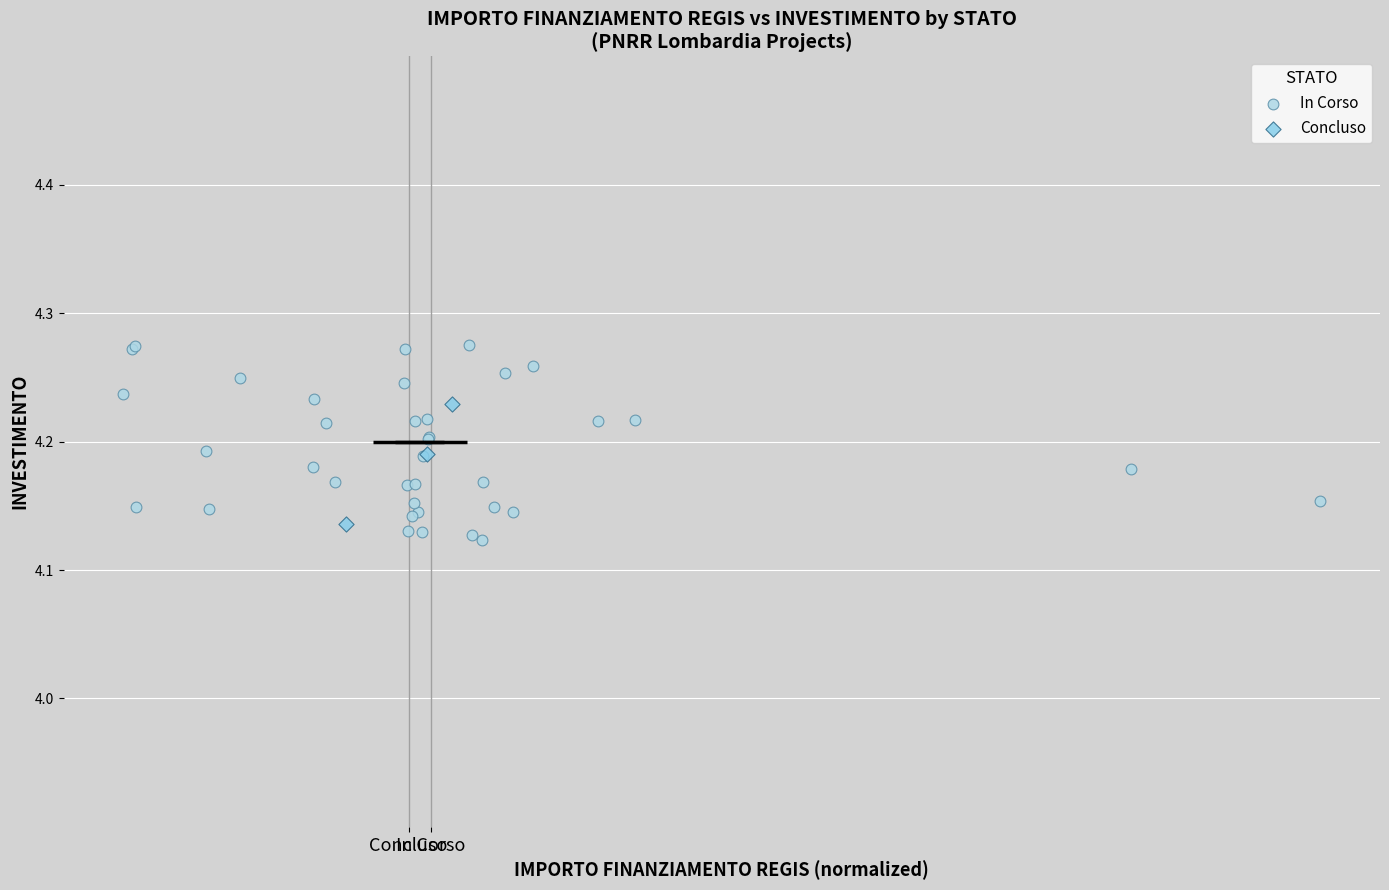

Which series has the largest Y range (max minus min)?

In Corso